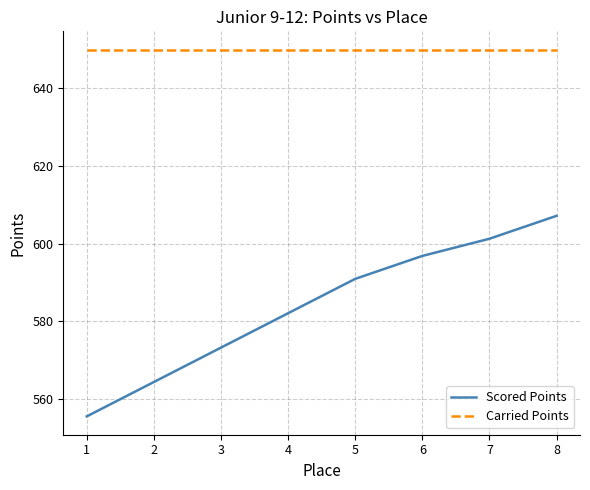

List the series in order of their overall mean, highest first.

Carried Points, Scored Points